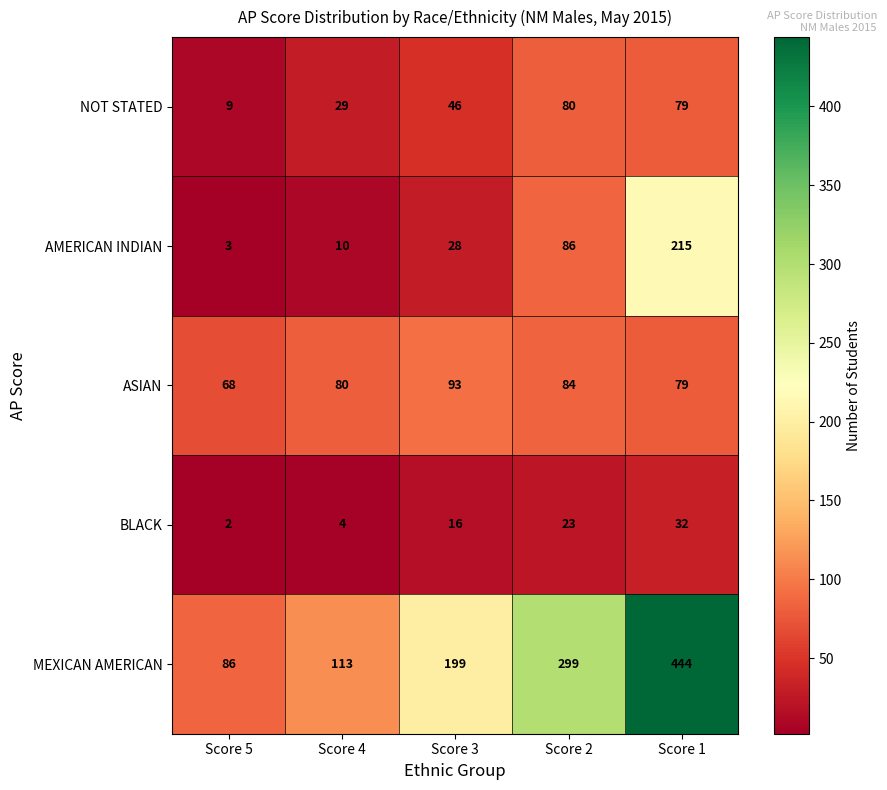

What is the difference between the second highest and second lowest values in the MEXICAN AMERICAN series?

186